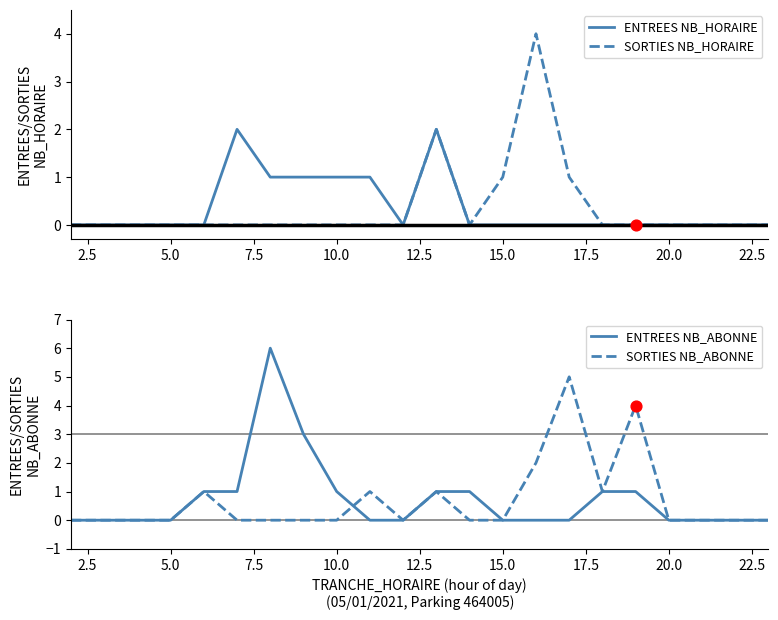

Which series has the widest spread of Y values?

ENTREES NB_ABONNE